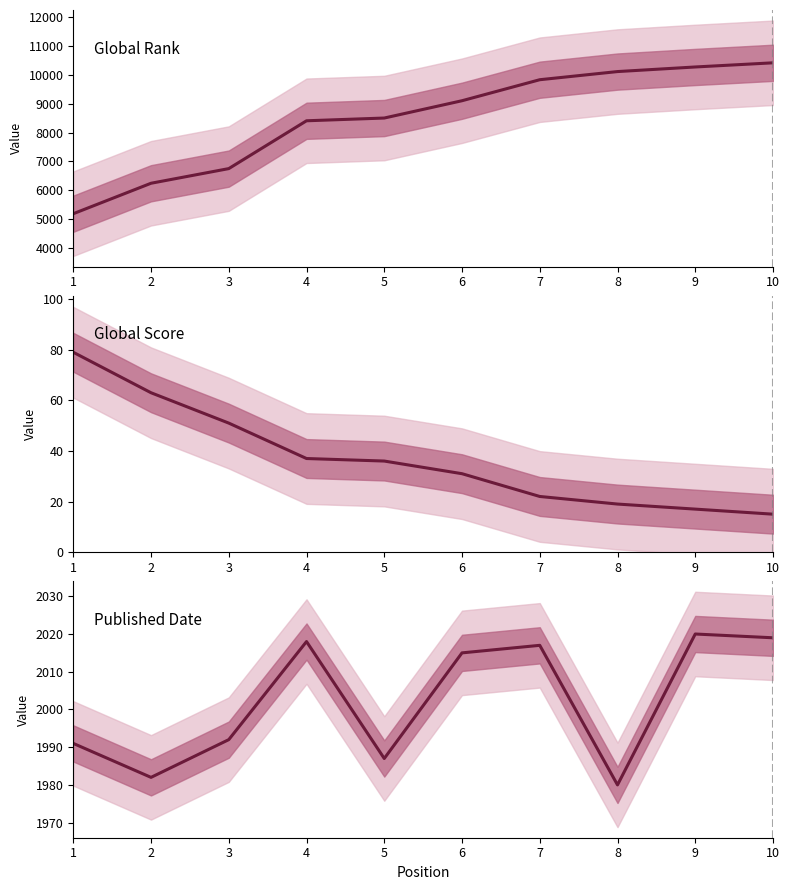

Which series has the widest spread of values?

Global Rank